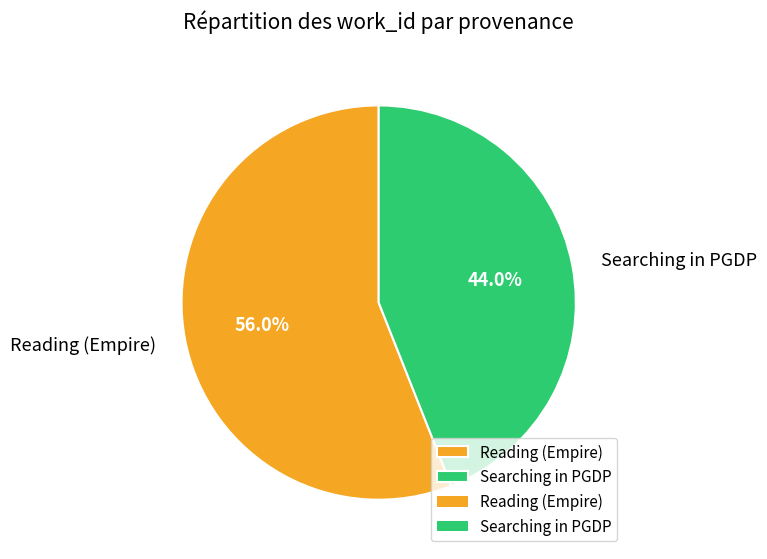

Which slice is the largest?

Reading (Empire)